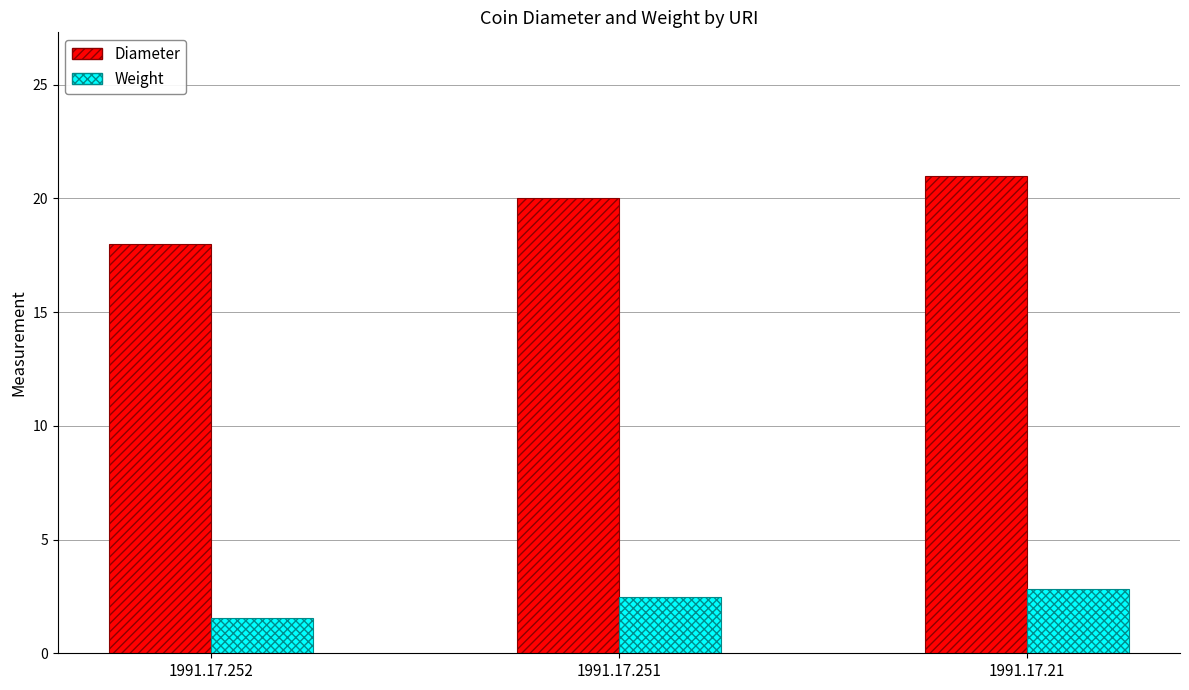

Reading right to left, list all the values displayed in this chart.

Diameter: 21.0	20.0	18.0
Weight: 2.8	2.5	1.5